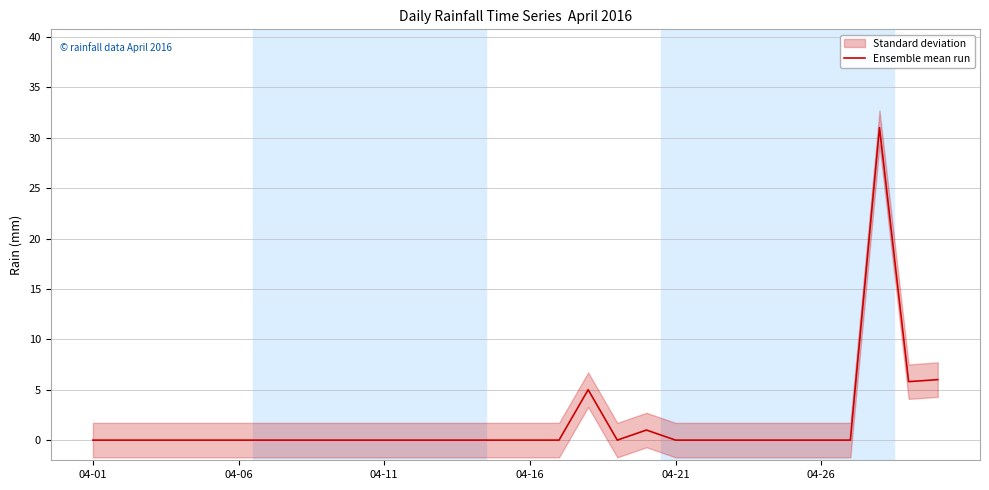

How many values are above zero?

5